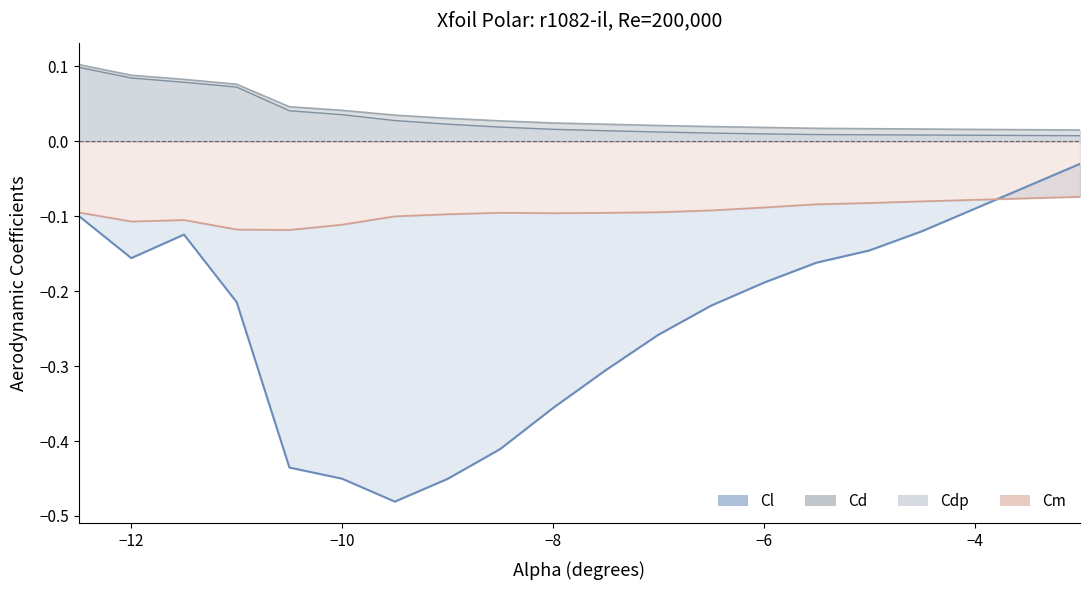

How many lines are shown in the chart?

4